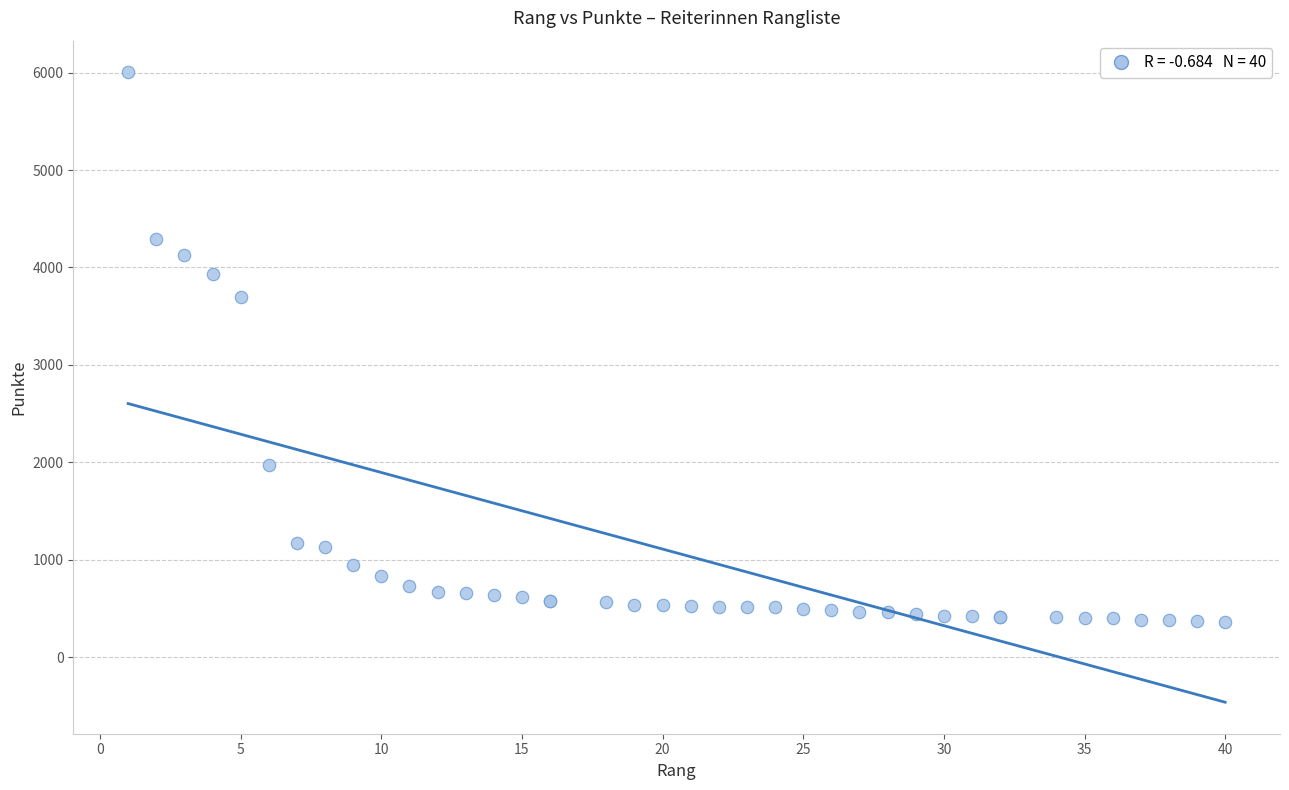

What Y value in the scatter plot is closest to 3183?

3700